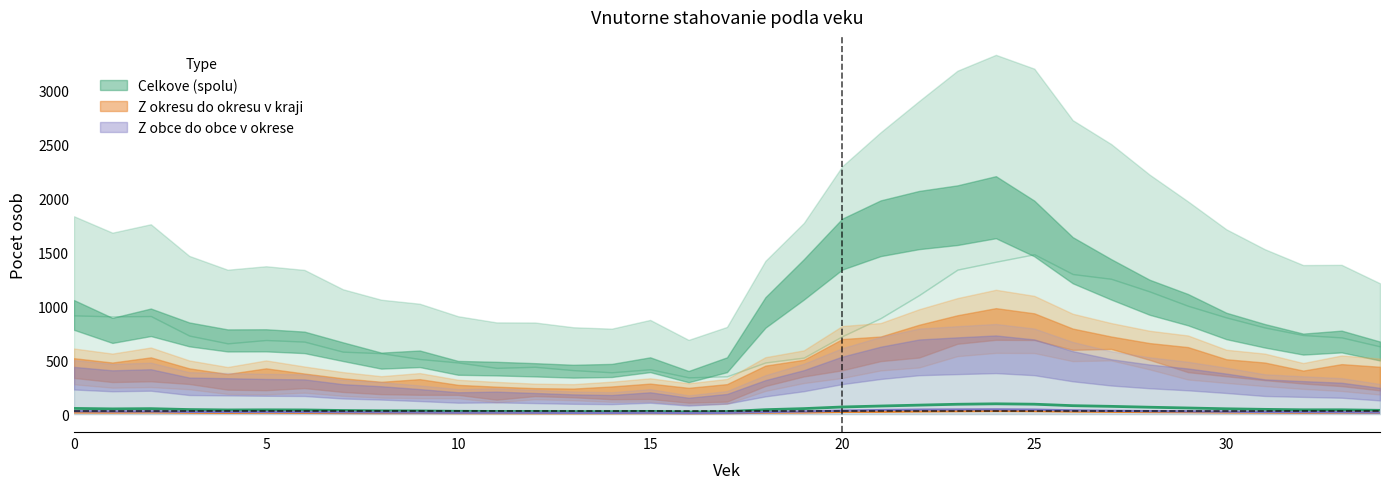

What is the sum of all spolu values?

1654.2